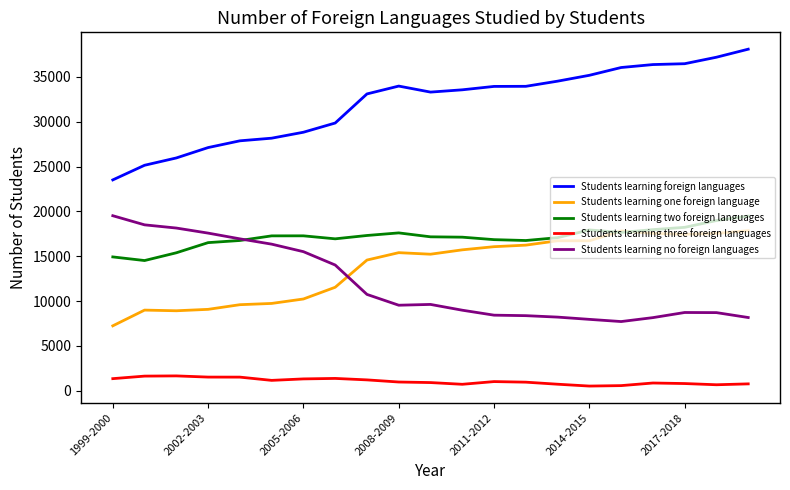

How many distinct data groups are displayed?

5